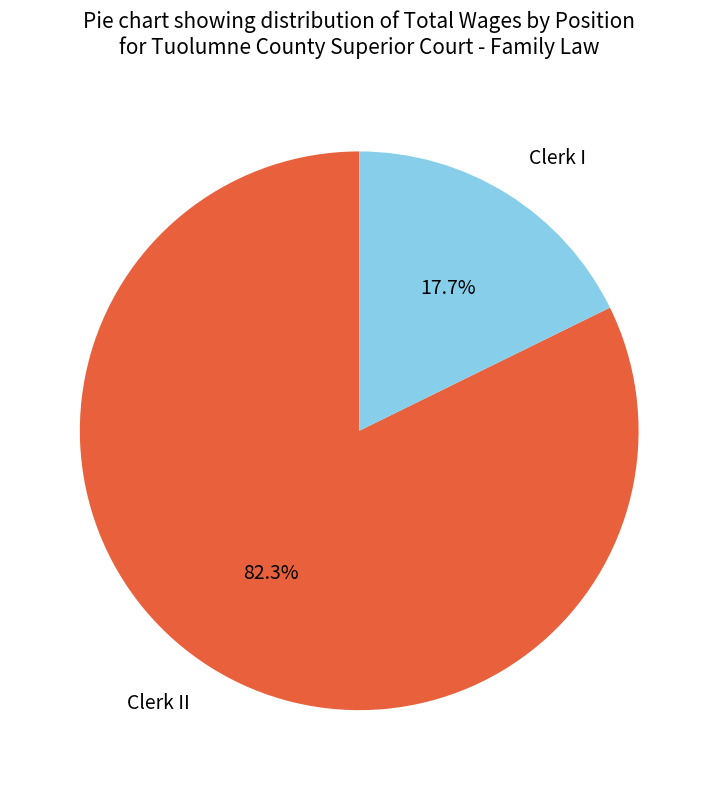

Combined, do Clerk I and Clerk II account for over 50%?

Yes